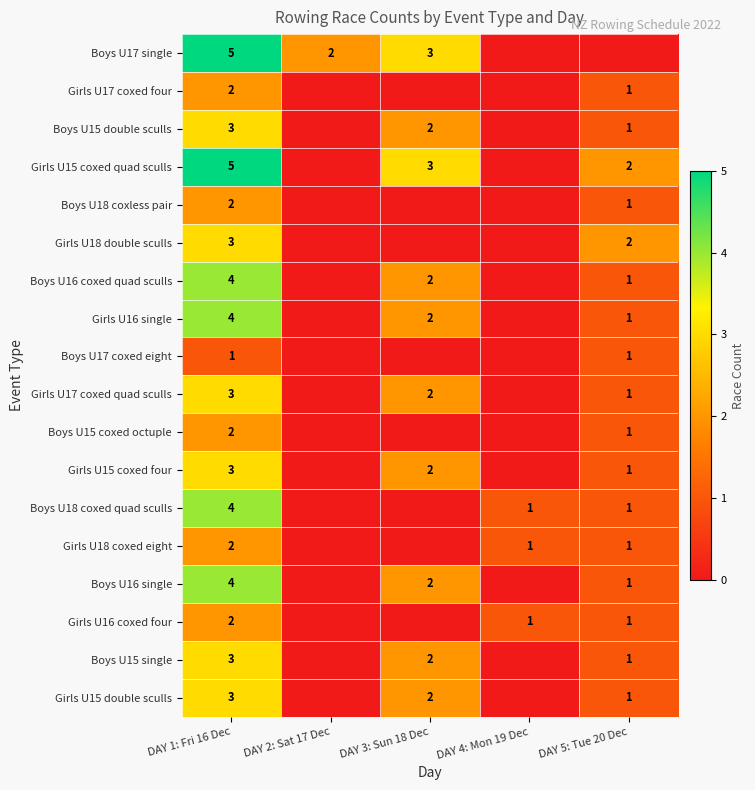

What is the difference between the highest and lowest values at DAY 1: Fri 16 Dec?

4